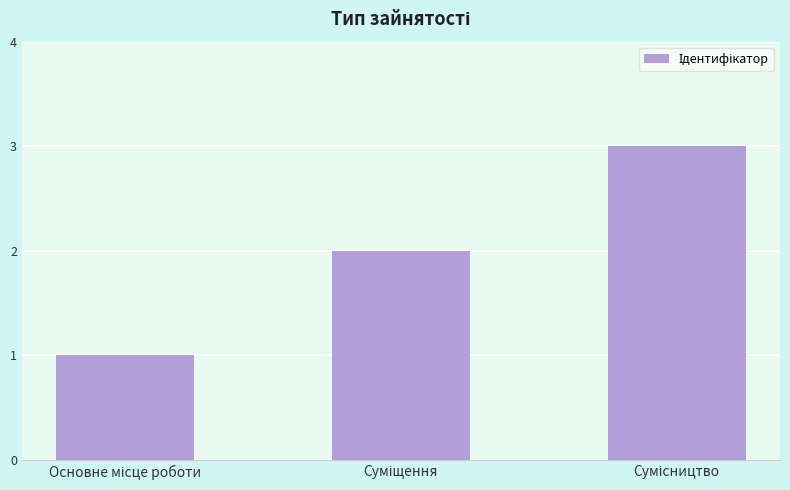

Does the chart contain stacked bars?

No